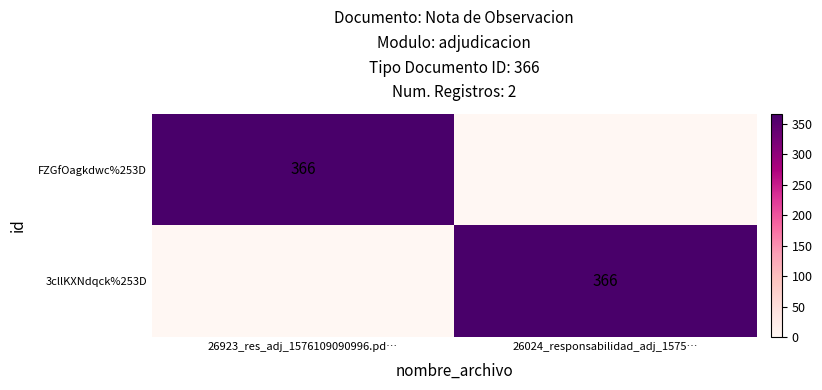

Is it true that 3cllKXNdqck%253D equals 366 at 26024_responsabilidad_adj_1575…?

True